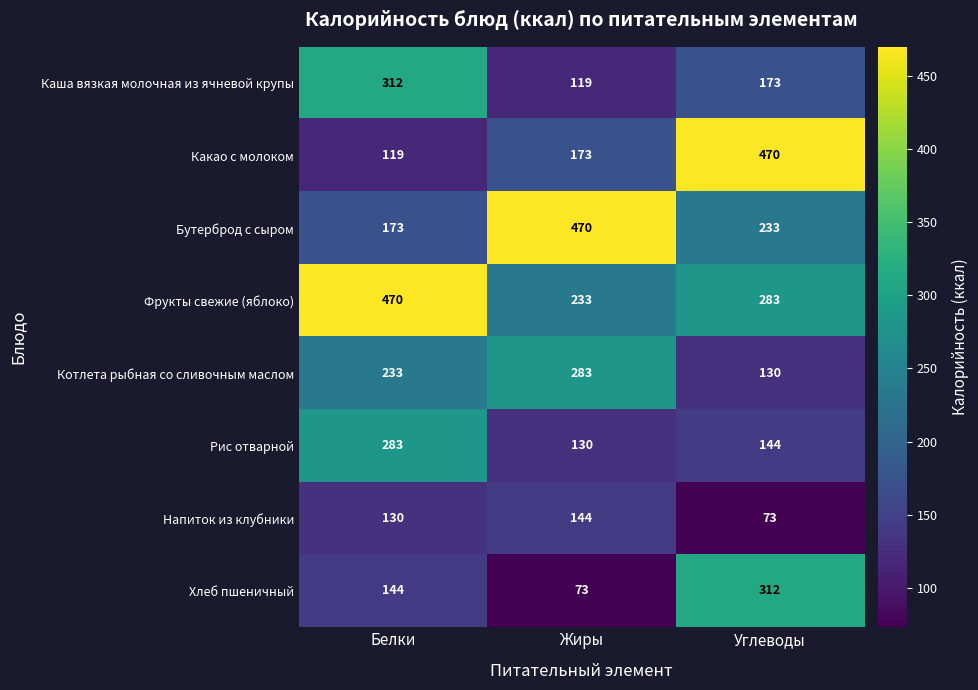

Reading right to left, extract all data points from this chart.

Каша вязкая молочная из ячневой крупы: Углеводы=173	Жиры=119	Белки=312
Какао с молоком: Углеводы=470	Жиры=173	Белки=119
Бутерброд с сыром: Углеводы=233	Жиры=470	Белки=173
Фрукты свежие (яблоко): Углеводы=283	Жиры=233	Белки=470
Котлета рыбная со сливочным маслом: Углеводы=130	Жиры=283	Белки=233
Рис отварной: Углеводы=144	Жиры=130	Белки=283
Напиток из клубники: Углеводы=73	Жиры=144	Белки=130
Хлеб пшеничный: Углеводы=312	Жиры=73	Белки=144